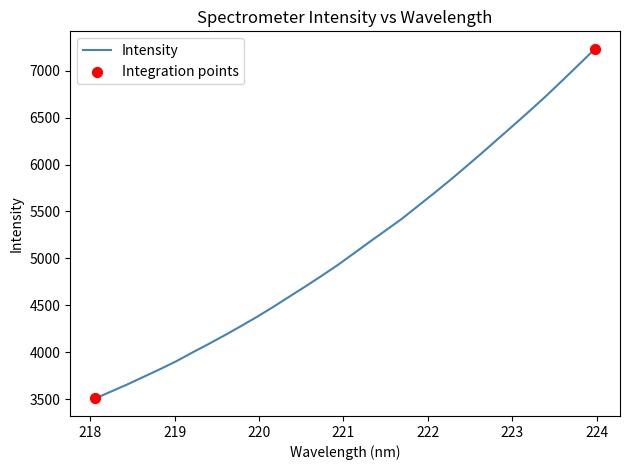

What is the greatest value displayed?

7234.2